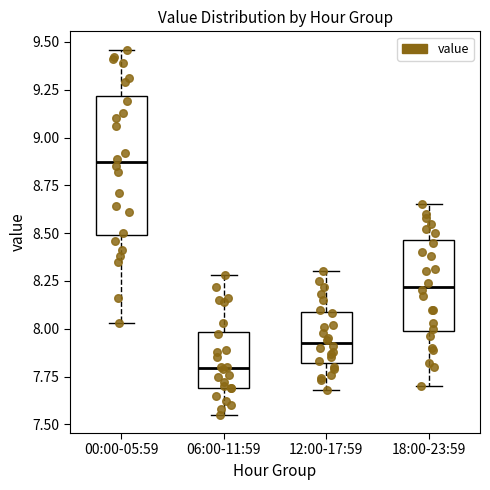

Reading left to right, transcribe this box plot: for each box, give where its median line is, the range the box spans, and where its two whiskers end, as read against the y-axis. The values are not printed on the chart, so give them approximately, as read against the axis.

00:00-05:59: median 8.85, box 8.50 to 9.20, whiskers 8.05 to 9.45
06:00-11:59: median 7.80, box 7.70 to 8.00, whiskers 7.55 to 8.30
12:00-17:59: median 7.95, box 7.80 to 8.10, whiskers 7.70 to 8.30
18:00-23:59: median 8.20, box 8.00 to 8.45, whiskers 7.70 to 8.65